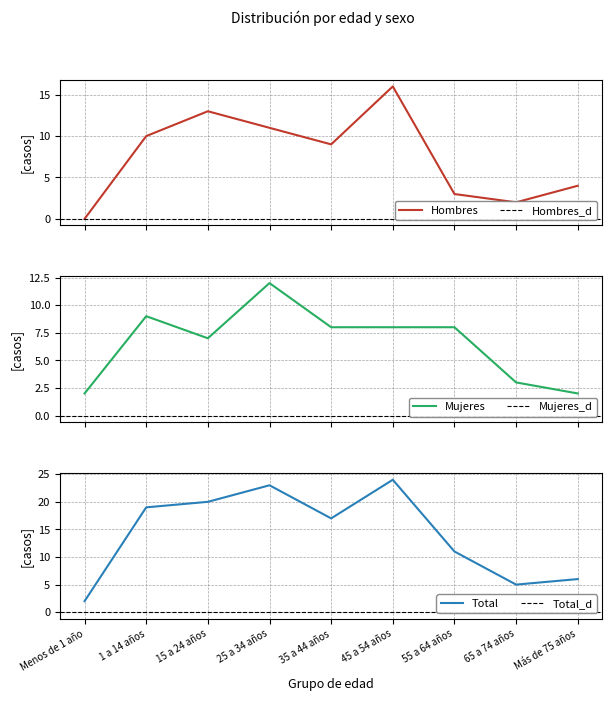

What is the total value across all series at 1 a 14 años?

38